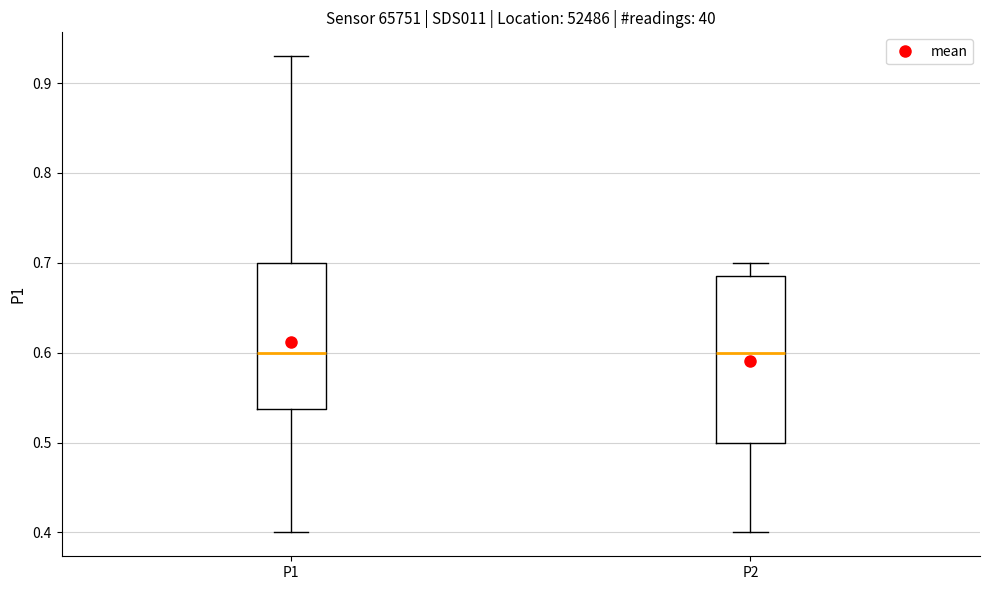

Comparing the boxes themselves (not the whiskers), which one is the tallest?

P2